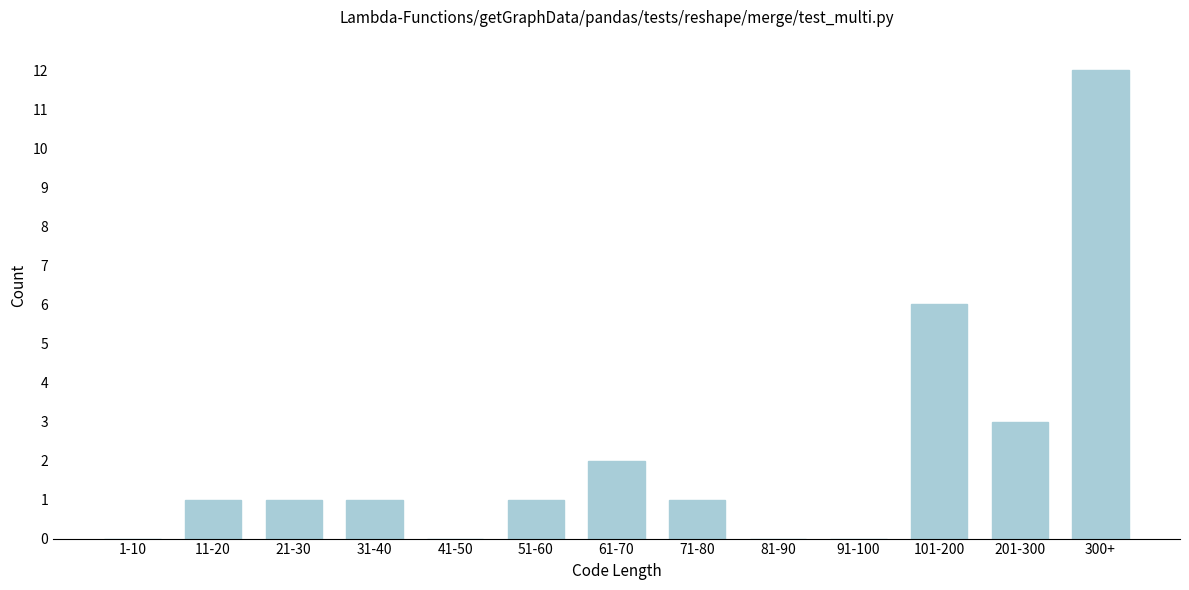

Reading left to right, list all the values displayed in this chart.

1-10=0	11-20=1	21-30=1	31-40=1	41-50=0	51-60=1	61-70=2	71-80=1	81-90=0	91-100=0	101-200=6	201-300=3	300+=12